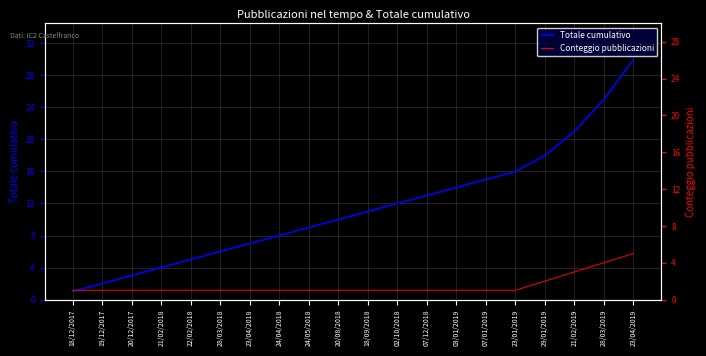

At which category is the sum across all series the highest?

23/04/2019